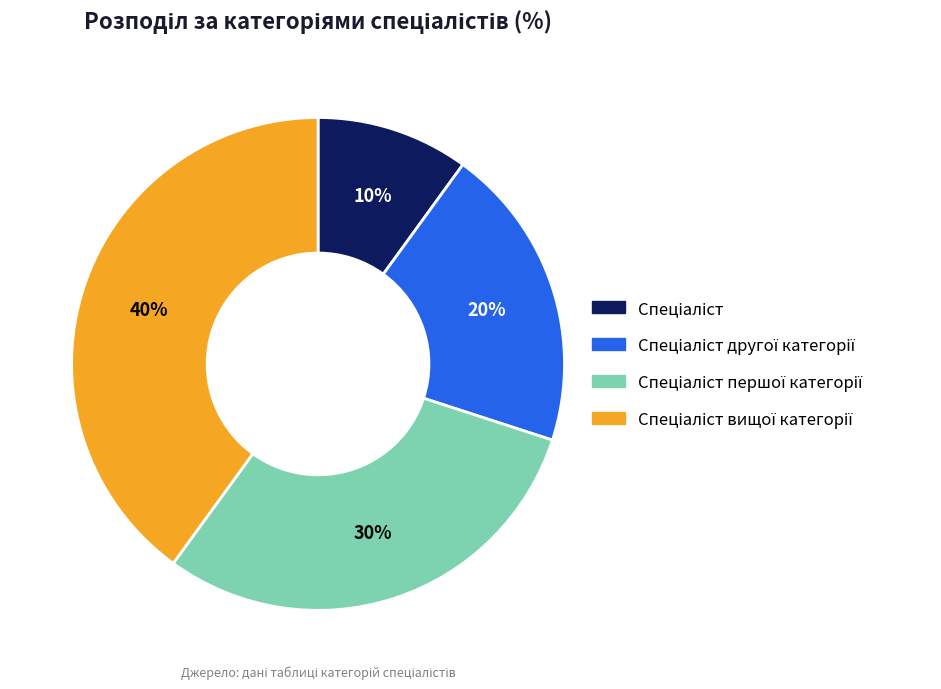

Is there any slice that represents more than half of the pie?

No